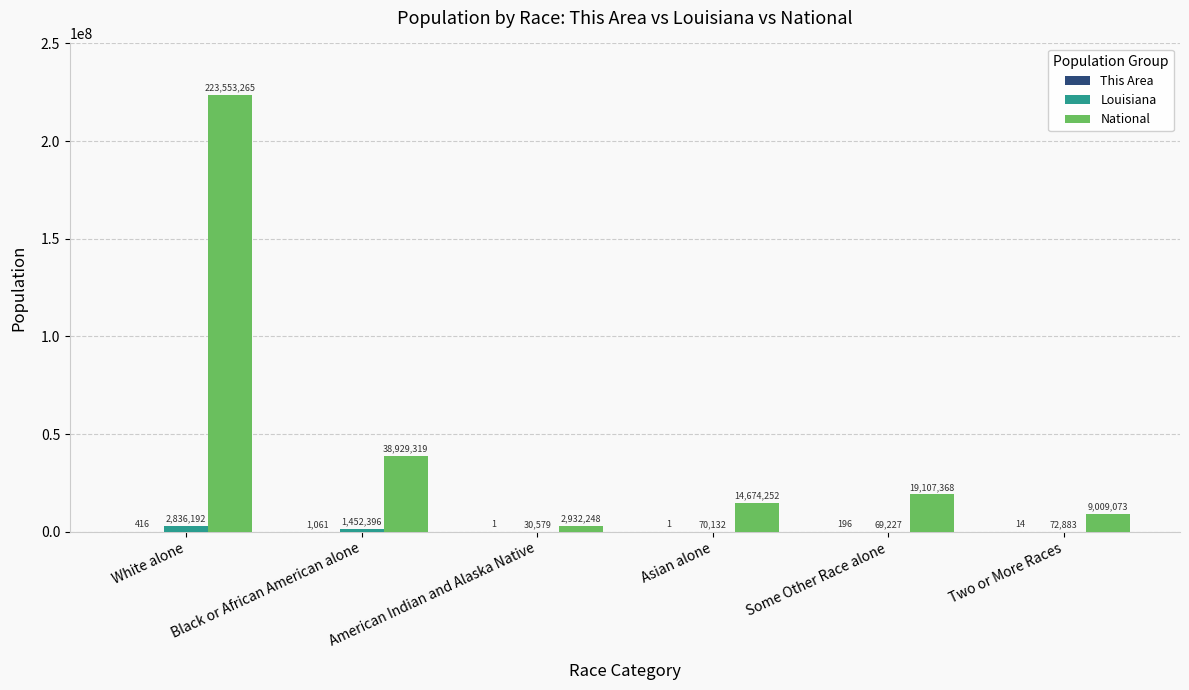

What is the total value across all series at Black or African American alone?

40382776